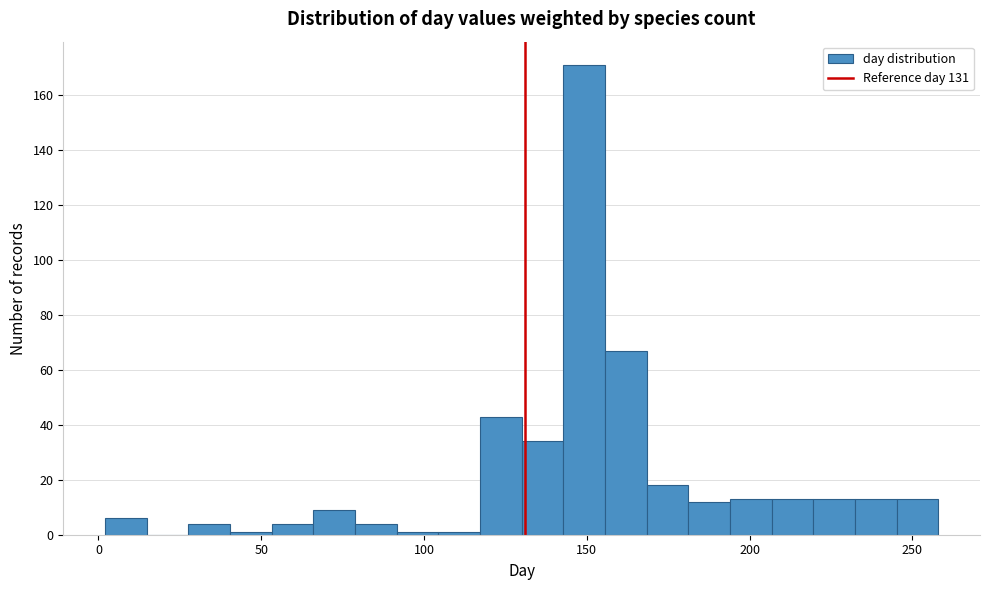

Read against the x-axis, roughly where is the centre of the tallest bar?

150